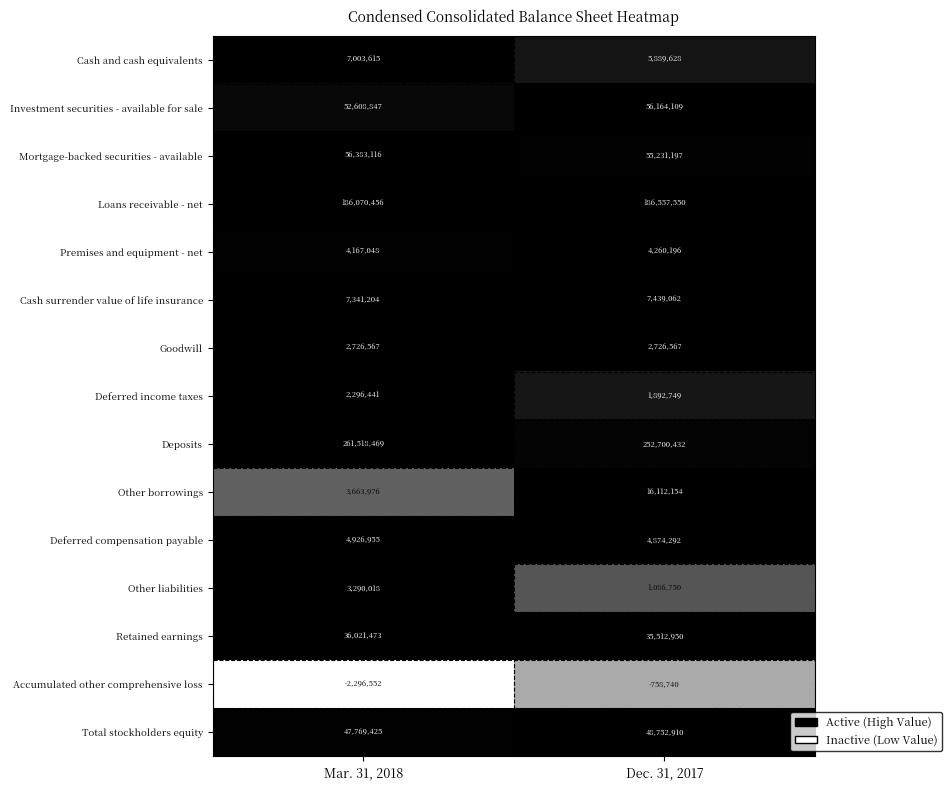

The Investment securities - available for sale series shows 52608847 at Mar. 31, 2018. True or false?

True